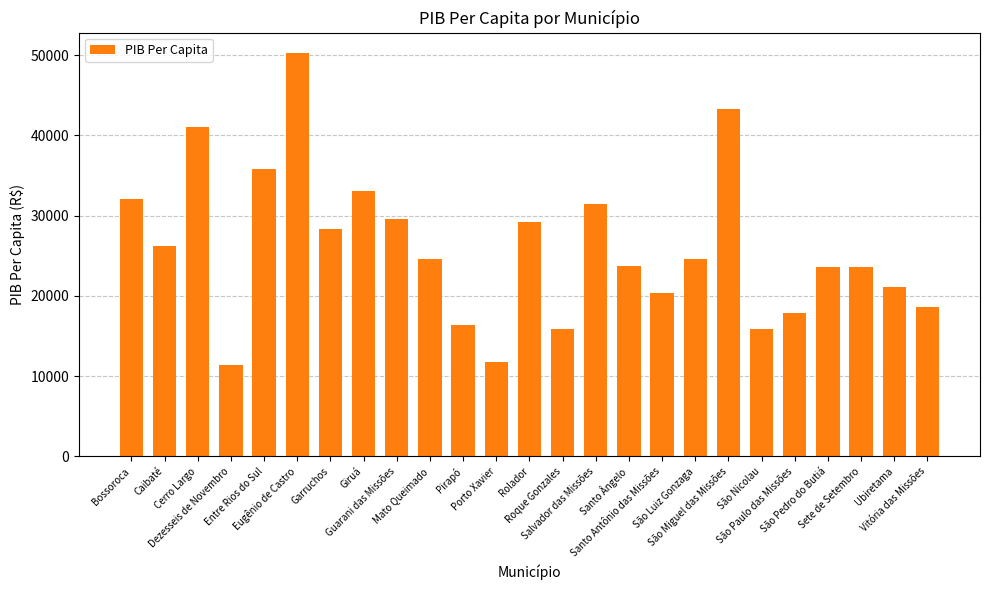

How many bars are there in total?

25